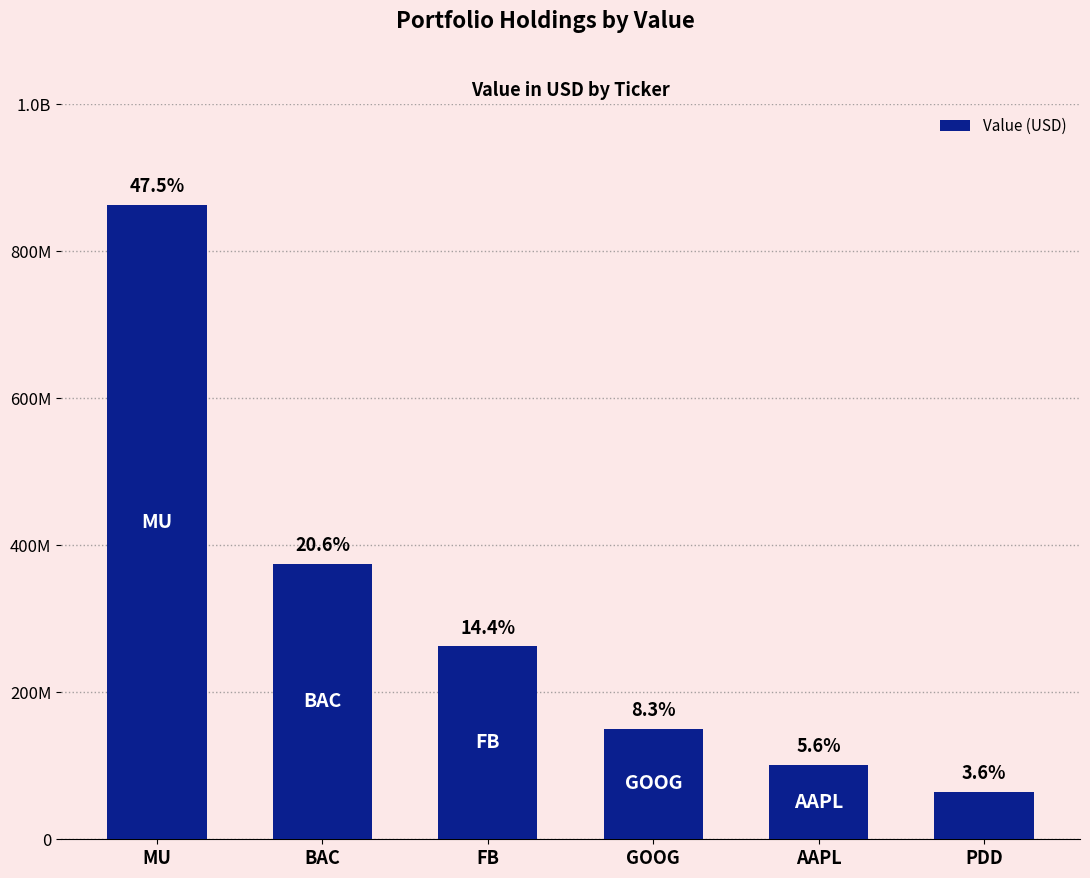

Reading left to right, transcribe all the data shown in this chart.

MU=862805000	BAC=374601000	FB=262316000	GOOG=150486000	AAPL=100791000	PDD=64524000